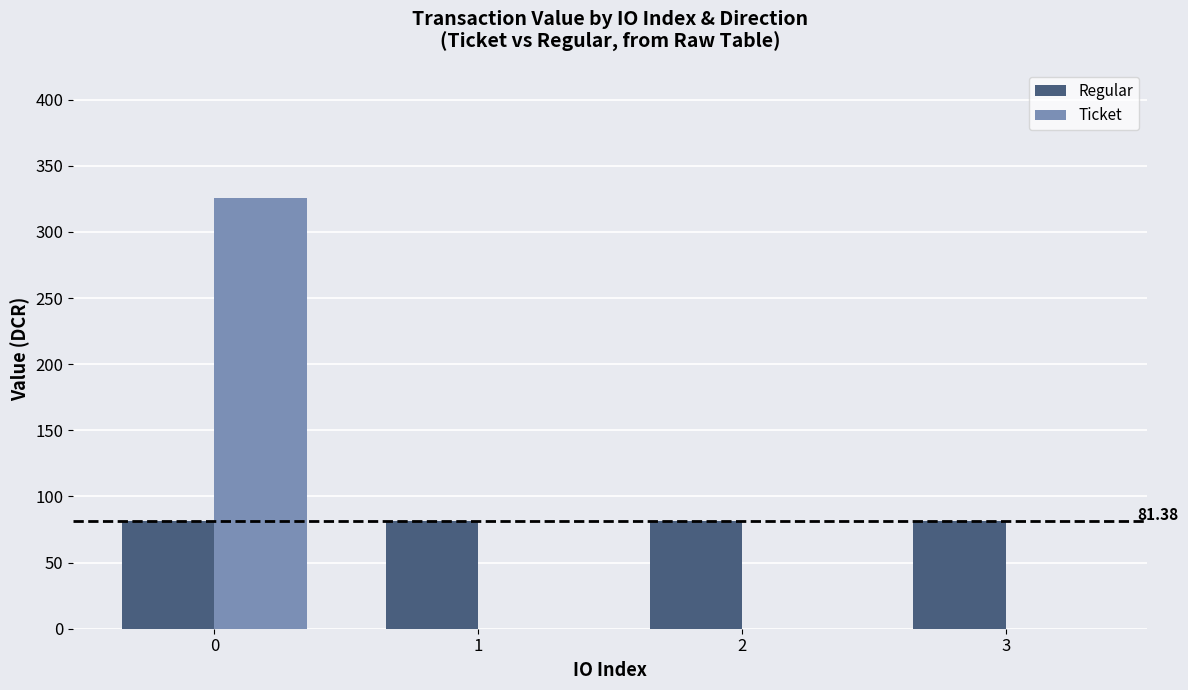

What is the sum of all Regular values?

325.5